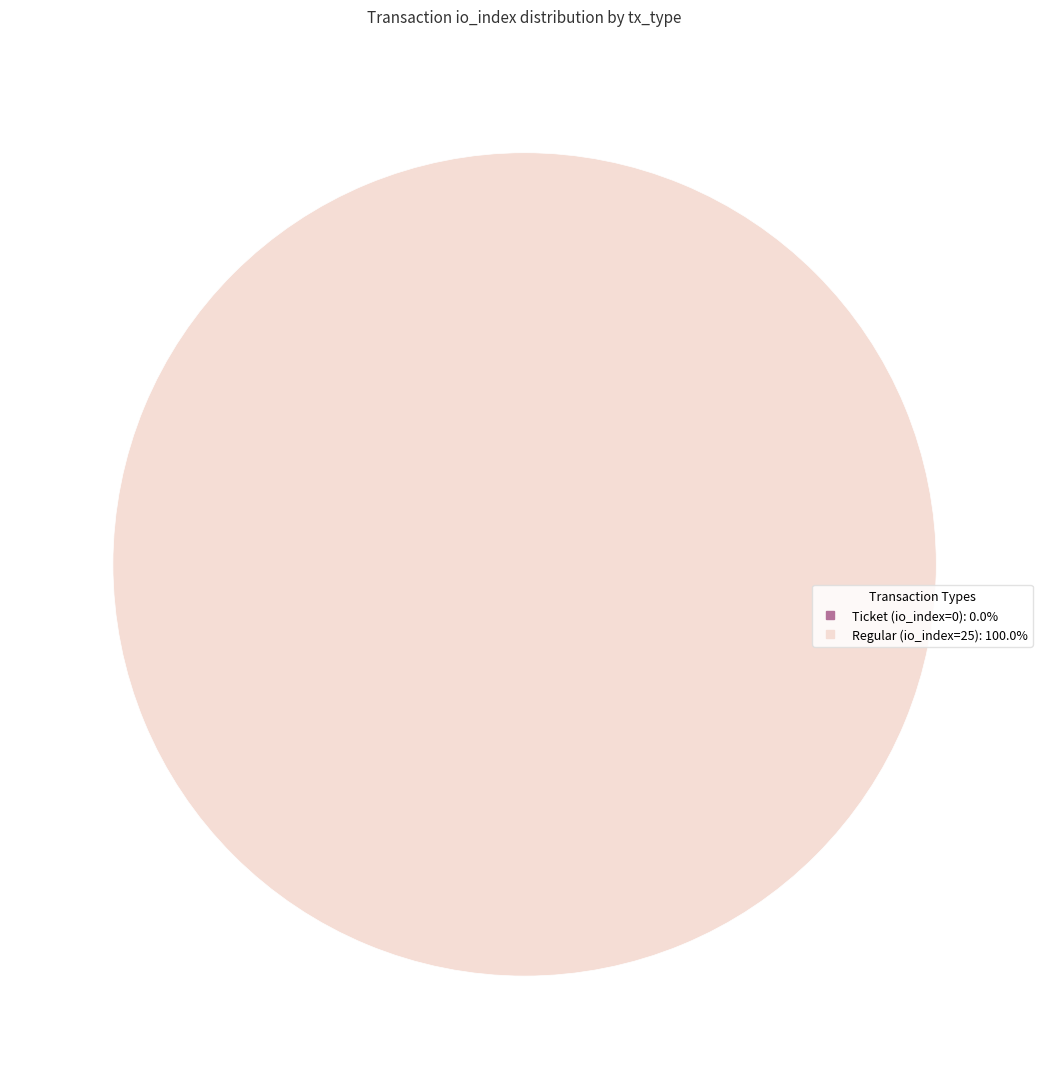

To the nearest percent, what is the difference between the largest and smallest slice percentages?

100%